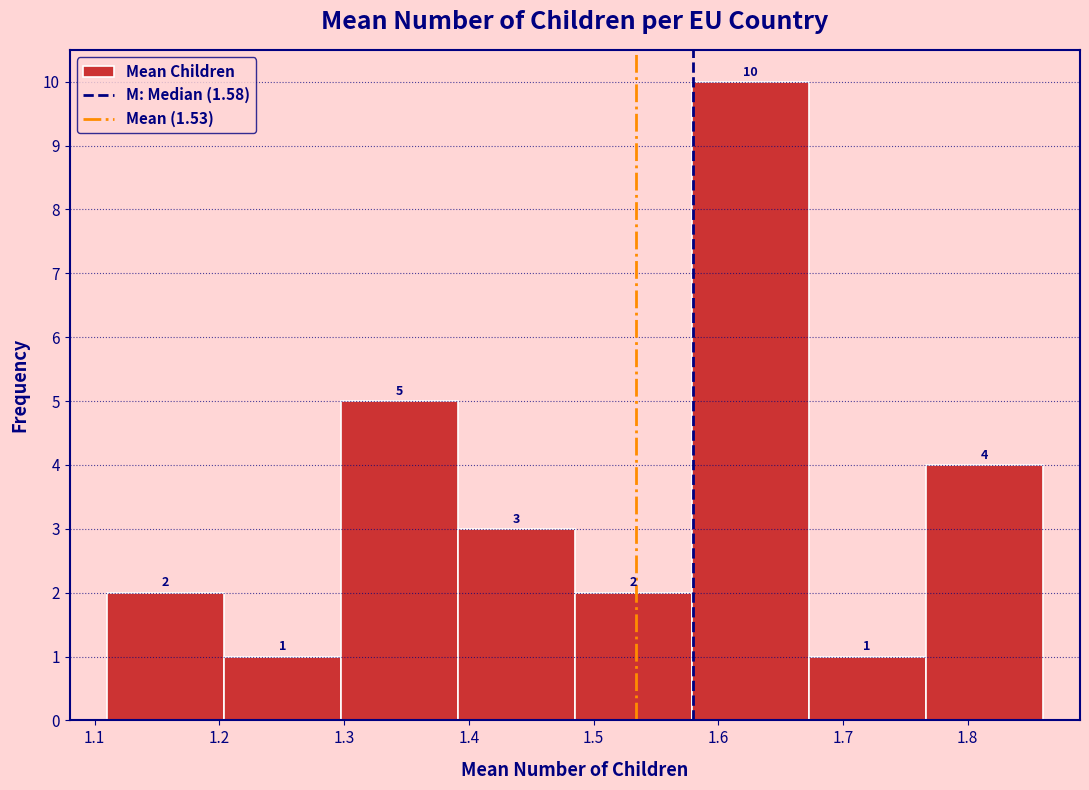

Reading left to right, transcribe this chart: for each bar, give the range it covers on the x-axis and its height. The bar edges are not printed on the chart, so give them approximately, as read against the axis.

1.11 to 1.20: 2
1.20 to 1.30: 1
1.30 to 1.39: 5
1.39 to 1.49: 3
1.49 to 1.58: 2
1.58 to 1.67: 10
1.67 to 1.77: 1
1.77 to 1.86: 4